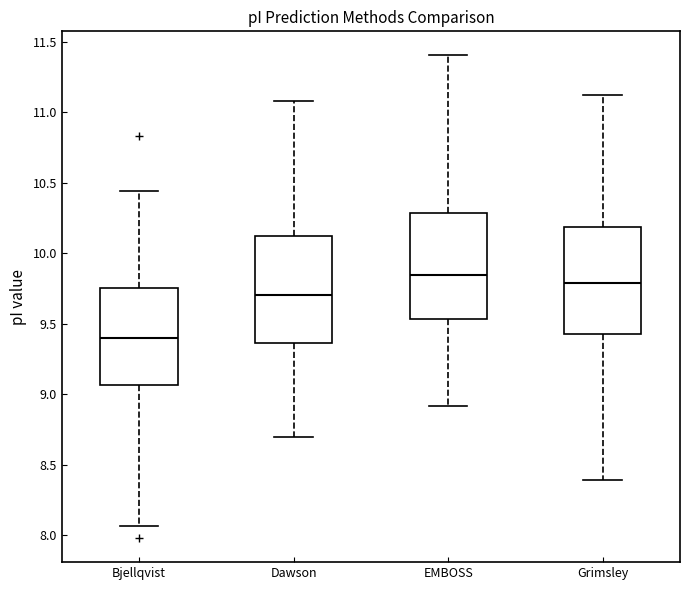

Which box's median line is the highest?

EMBOSS